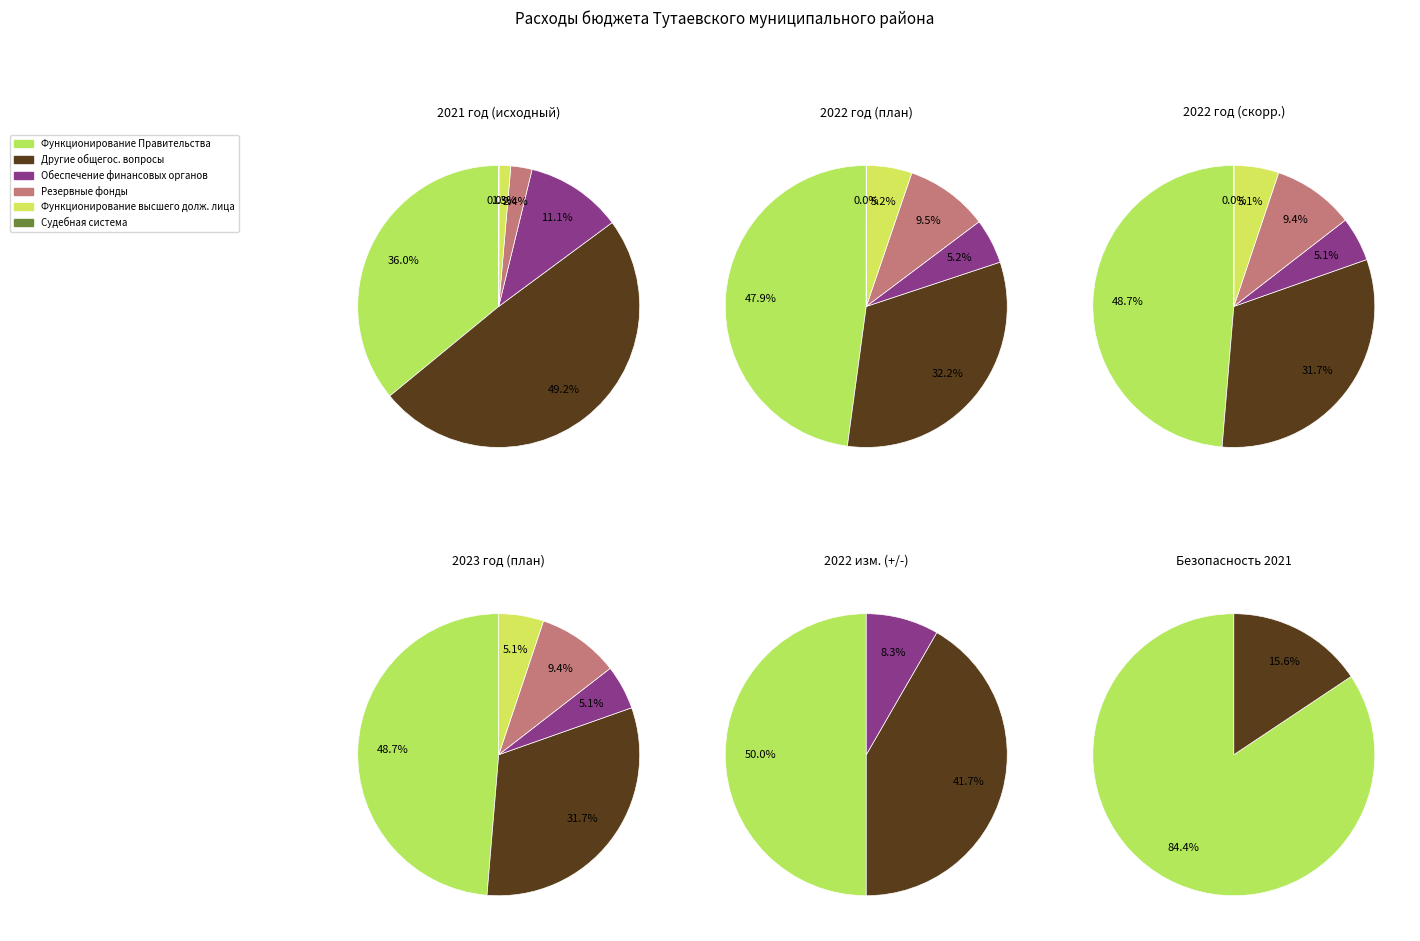

Is НАЦИОНАЛЬНАЯ ЭКОНОМИКА the majority of the pie?

No